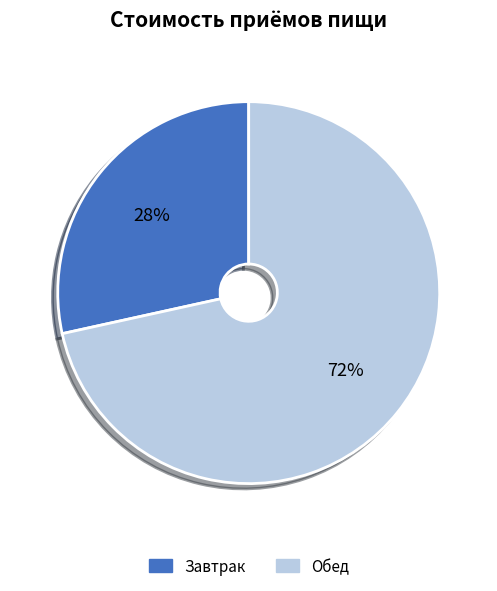

Is Завтрак the majority of the pie?

No